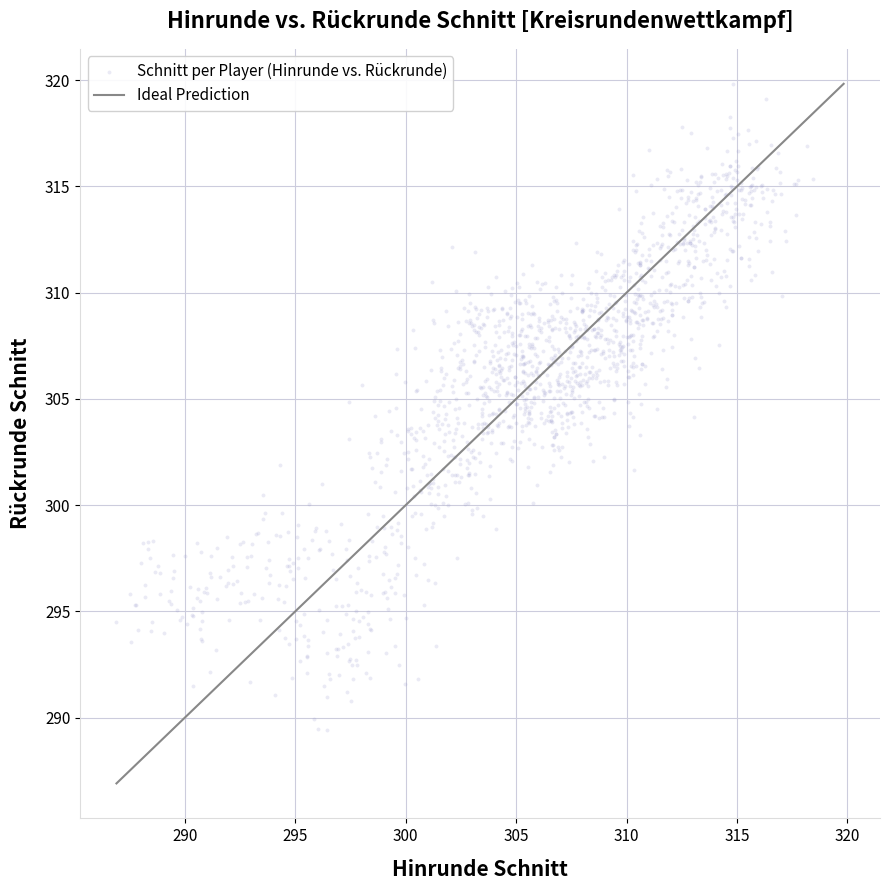

What is the range of Y values (max minus min)?

30.4